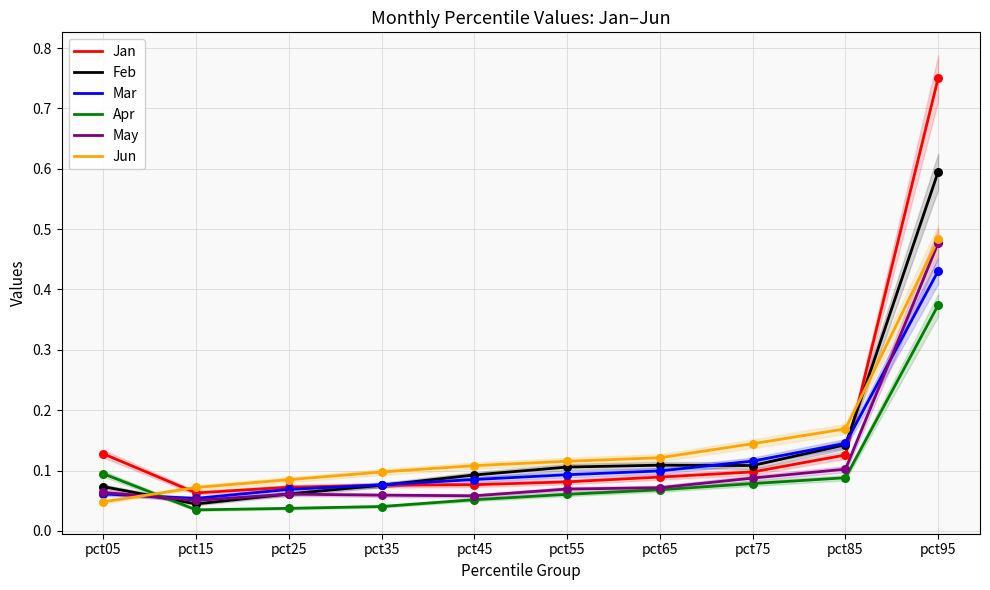

What is the total value across all series at pct75?

0.6